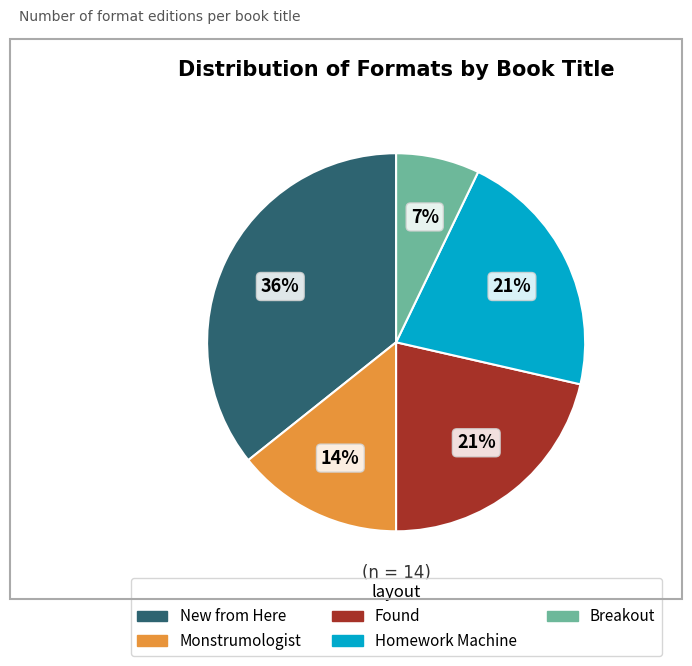

Which slice is the smallest?

Breakout